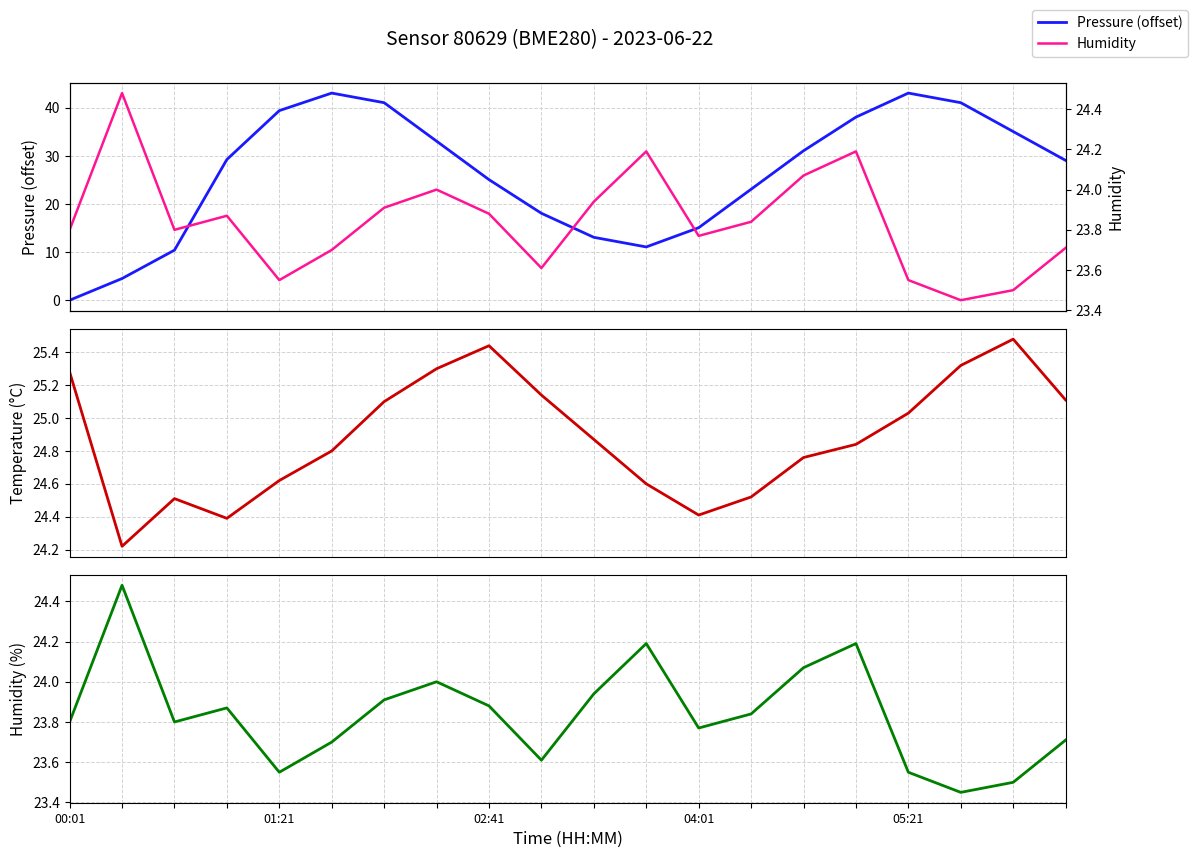

What is the value of the Pressure (offset) point at the 11th from the left?

13.1